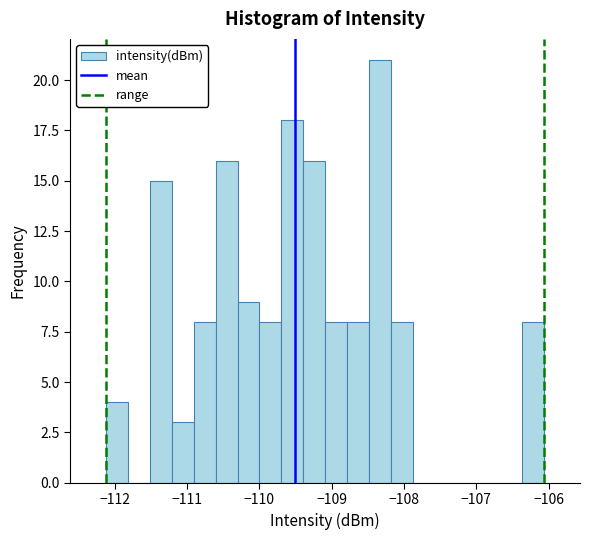

Around what value on the x-axis is the tallest bar? Give the approximate position of its centre, as read against the axis.

-108.3